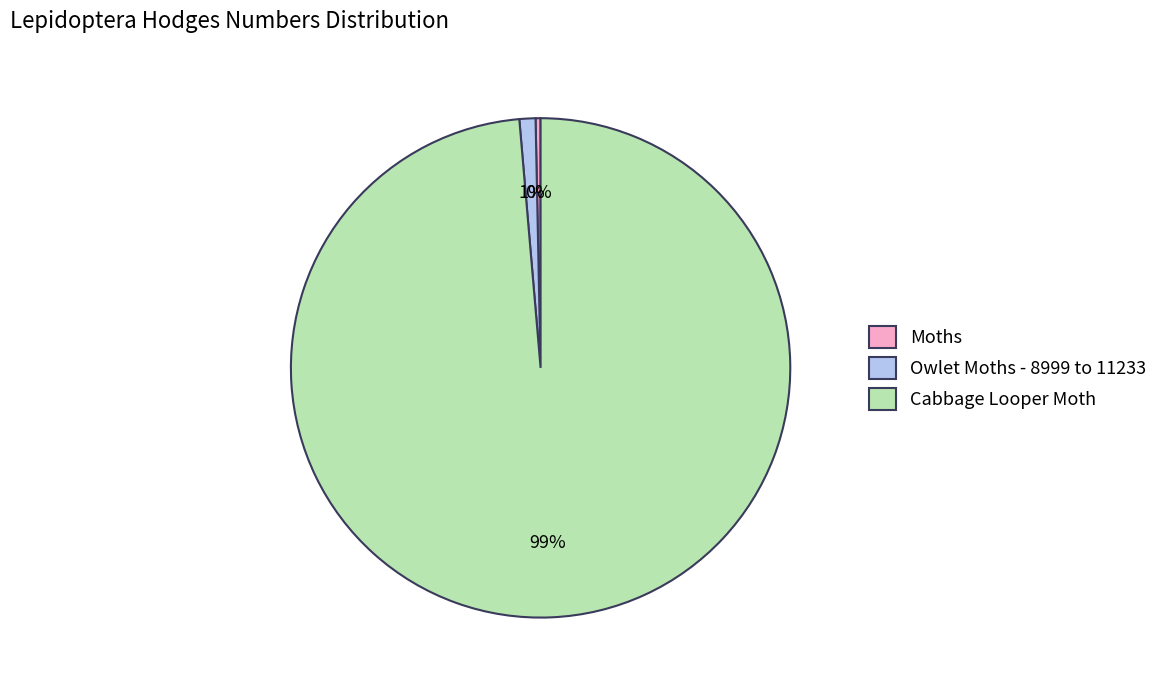

Do Owlet Moths - 8999 to 11233 and Moths together represent more than half of the pie?

No